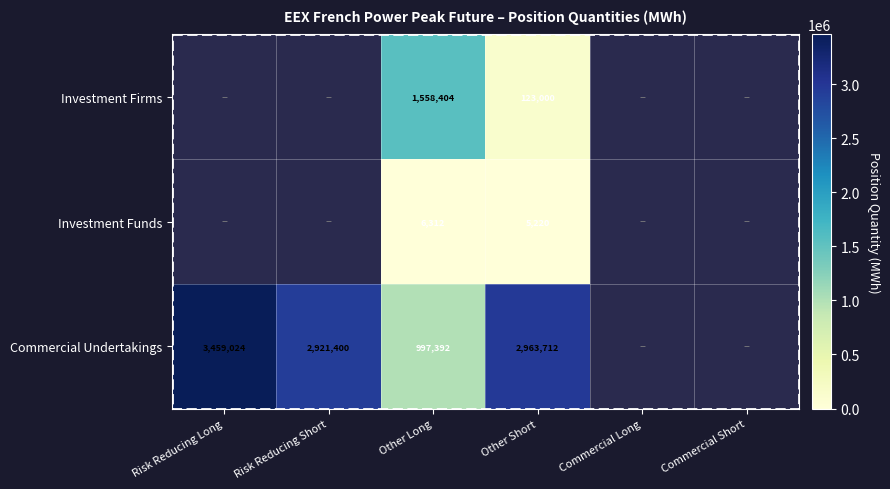

How many series are shown in this chart?

3